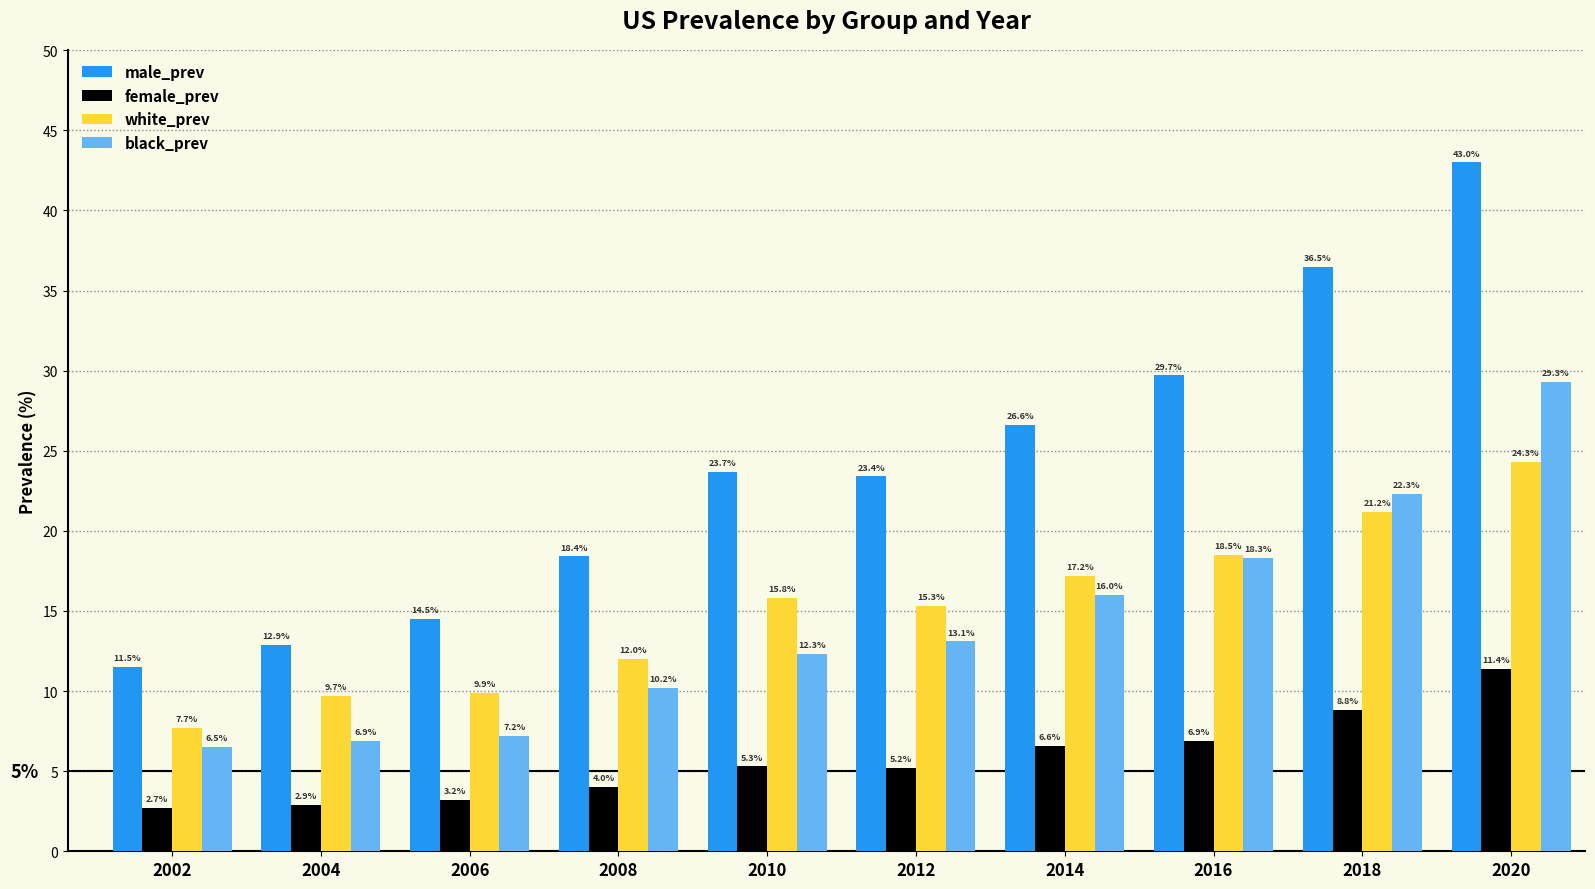

Rank the categories by white_prev value from highest to lowest.

2020, 2018, 2016, 2014, 2010, 2012, 2008, 2006, 2004, 2002